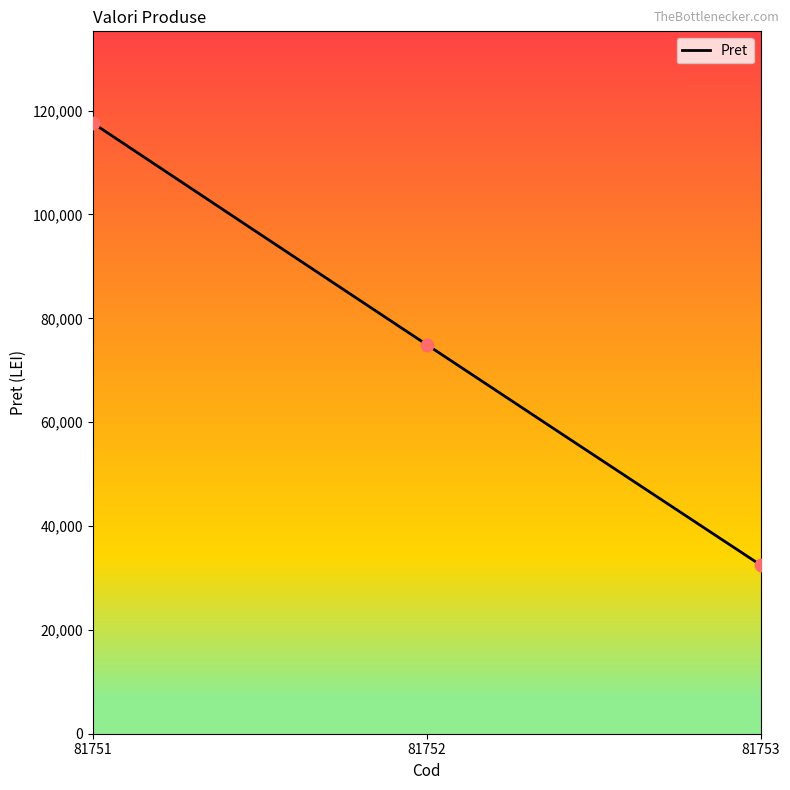

Approximately how many times larger is the value at 81752 compared to 81753?

2.3